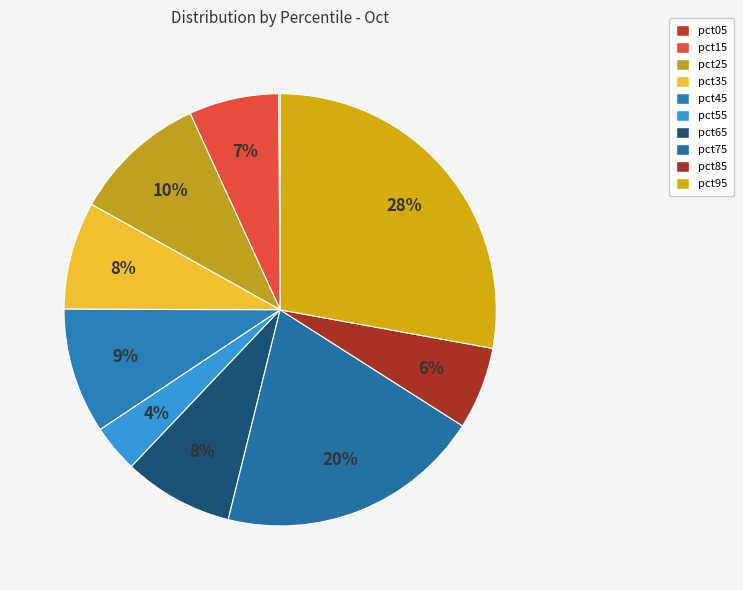

Which category has the biggest portion of the pie?

pct95